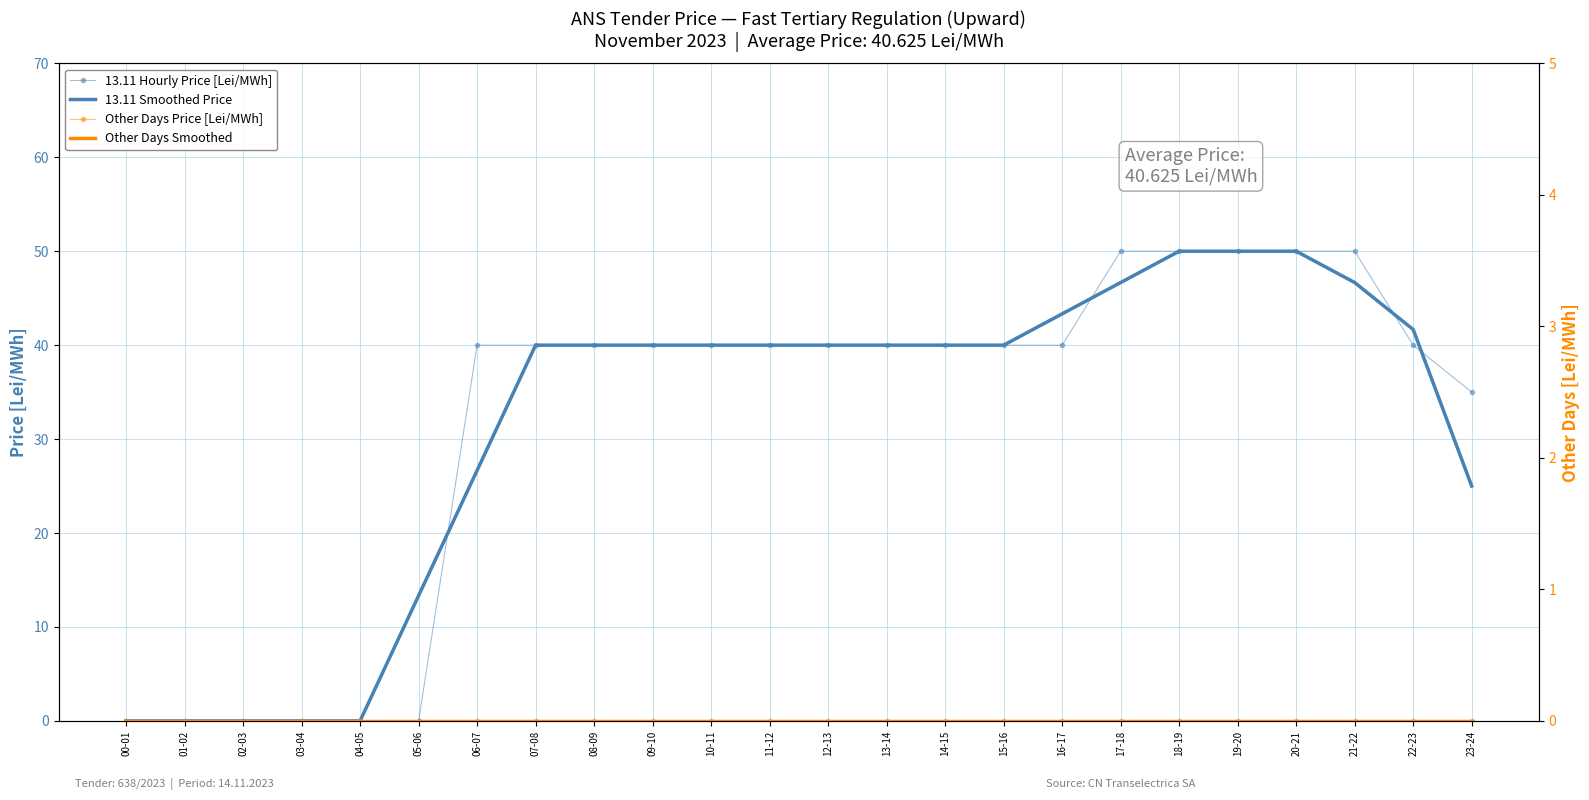

What are all the series names shown in the legend?

13.11 Hourly Price [Lei/MWh], 13.11 Smoothed Price, Other Days Price [Lei/MWh], Other Days Smoothed